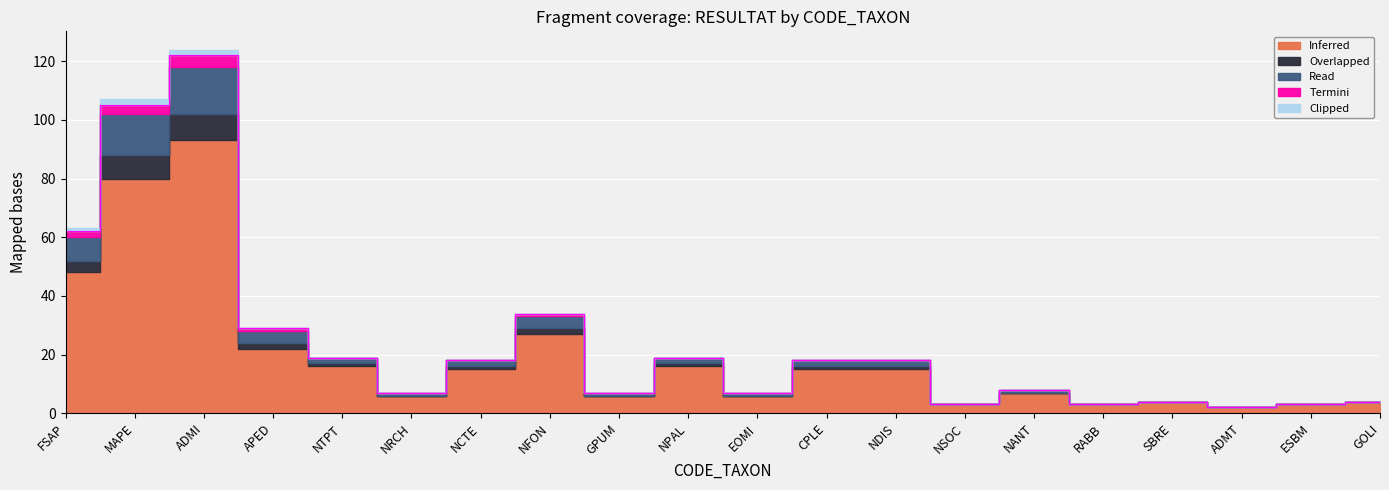

At how many categories does at least one series exceed 69?

2